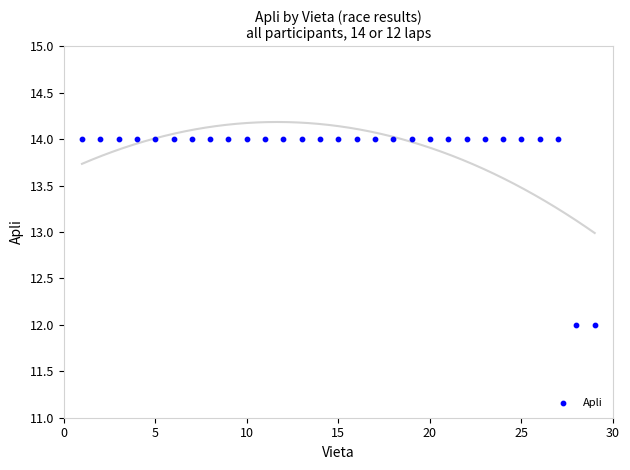

How many points are shown in the scatter plot?

29